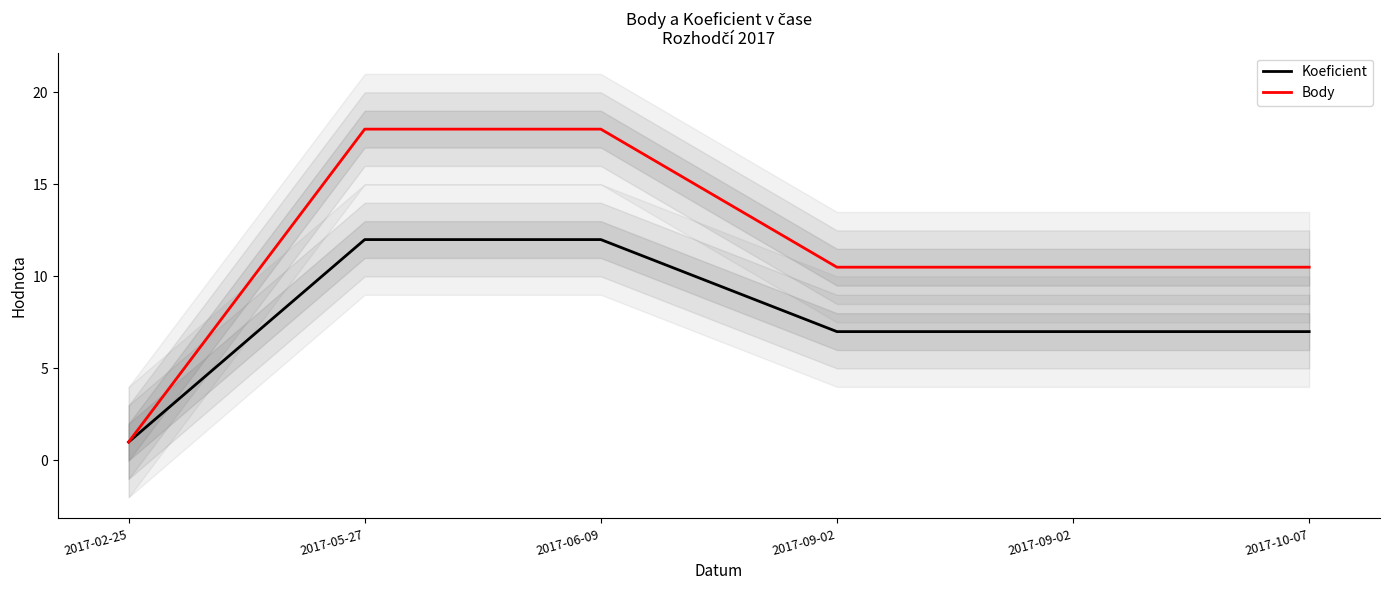

Reading left to right, what are all the values shown in this chart?

Koeficient: 1.0	12.0	12.0	7.0	7.0	7.0
Body: 1.0	18.0	18.0	10.5	10.5	10.5